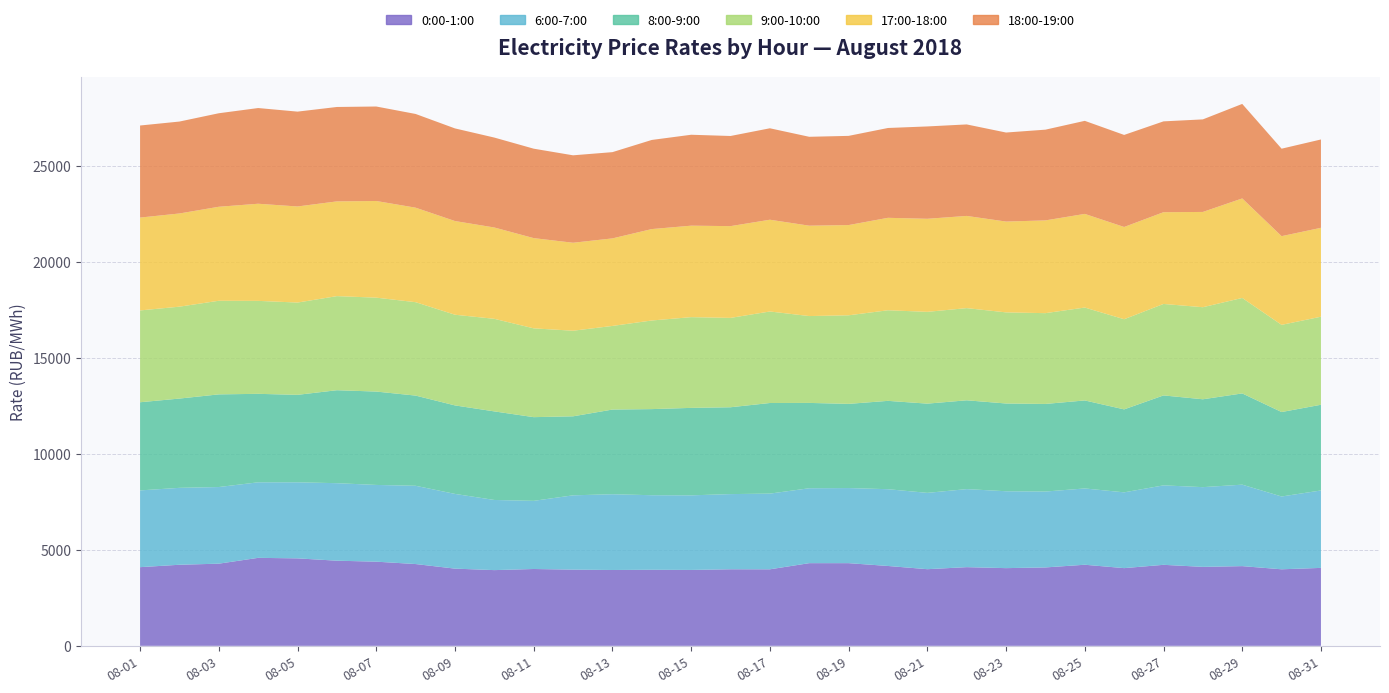

Reading right to left, list all the values displayed in this chart.

0:00-1:00: 2018-08-31=4059.6	2018-08-30=3986.4	2018-08-29=4151.6	2018-08-28=4112.7	2018-08-27=4219.4	2018-08-26=4047.4	2018-08-25=4223.8	2018-08-24=4083.2	2018-08-23=4046.9	2018-08-22=4097.9	2018-08-21=3992.1	2018-08-20=4159.4	2018-08-19=4306.2	2018-08-18=4306.0	2018-08-17=3985.3	2018-08-16=3987.3	2018-08-15=3953.2	2018-08-14=3961.5	2018-08-13=3950.1	2018-08-12=3968.8	2018-08-11=4002.0	2018-08-10=3943.5	2018-08-09=4021.0	2018-08-08=4259.9	2018-08-07=4383.6	2018-08-06=4434.3	2018-08-05=4555.5	2018-08-04=4582.7	2018-08-03=4279.1	2018-08-02=4223.1	2018-08-01=4097.5
6:00-7:00: 2018-08-31=4033.1	2018-08-30=3791.7	2018-08-29=4243.0	2018-08-28=4152.3	2018-08-27=4138.2	2018-08-26=3947.2	2018-08-25=3973.1	2018-08-24=3952.8	2018-08-23=4004.9	2018-08-22=4065.0	2018-08-21=3975.0	2018-08-20=3998.6	2018-08-19=3911.7	2018-08-18=3902.2	2018-08-17=3942.8	2018-08-16=3915.7	2018-08-15=3885.0	2018-08-14=3883.4	2018-08-13=3945.6	2018-08-12=3870.4	2018-08-11=3549.4	2018-08-10=3653.6	2018-08-09=3891.9	2018-08-08=4076.3	2018-08-07=3996.5	2018-08-06=4037.1	2018-08-05=3961.7	2018-08-04=3934.3	2018-08-03=3991.8	2018-08-02=4005.5	2018-08-01=3998.0
8:00-9:00: 2018-08-31=4463.6	2018-08-30=4399.2	2018-08-29=4752.4	2018-08-28=4576.9	2018-08-27=4685.0	2018-08-26=4321.1	2018-08-25=4584.2	2018-08-24=4562.8	2018-08-23=4570.0	2018-08-22=4625.8	2018-08-21=4647.7	2018-08-20=4601.7	2018-08-19=4384.3	2018-08-18=4444.2	2018-08-17=4719.6	2018-08-16=4523.0	2018-08-15=4555.3	2018-08-14=4485.0	2018-08-13=4410.5	2018-08-12=4115.2	2018-08-11=4359.2	2018-08-10=4613.6	2018-08-09=4609.6	2018-08-08=4697.5	2018-08-07=4863.5	2018-08-06=4842.3	2018-08-05=4555.7	2018-08-04=4608.2	2018-08-03=4826.2	2018-08-02=4650.2	2018-08-01=4591.3
9:00-10:00: 2018-08-31=4585.9	2018-08-30=4539.9	2018-08-29=4972.1	2018-08-28=4794.6	2018-08-27=4764.2	2018-08-26=4694.7	2018-08-25=4838.1	2018-08-24=4728.2	2018-08-23=4745.6	2018-08-22=4800.6	2018-08-21=4780.8	2018-08-20=4718.1	2018-08-19=4612.8	2018-08-18=4523.6	2018-08-17=4766.1	2018-08-16=4654.1	2018-08-15=4725.1	2018-08-14=4615.0	2018-08-13=4355.3	2018-08-12=4457.8	2018-08-11=4624.8	2018-08-10=4821.2	2018-08-09=4722.4	2018-08-08=4865.1	2018-08-07=4890.8	2018-08-06=4900.3	2018-08-05=4806.1	2018-08-04=4841.9	2018-08-03=4875.3	2018-08-02=4786.1	2018-08-01=4782.2
17:00-18:00: 2018-08-31=4630.8	2018-08-30=4620.4	2018-08-29=5183.0	2018-08-28=4962.4	2018-08-27=4778.1	2018-08-26=4804.9	2018-08-25=4877.2	2018-08-24=4831.2	2018-08-23=4730.6	2018-08-22=4801.9	2018-08-21=4846.9	2018-08-20=4815.1	2018-08-19=4700.0	2018-08-18=4707.1	2018-08-17=4779.5	2018-08-16=4779.4	2018-08-15=4765.3	2018-08-14=4761.6	2018-08-13=4559.6	2018-08-12=4582.1	2018-08-11=4699.9	2018-08-10=4756.9	2018-08-09=4879.9	2018-08-08=4921.9	2018-08-07=5034.6	2018-08-06=4934.4	2018-08-05=5004.7	2018-08-04=5058.9	2018-08-03=4896.0	2018-08-02=4853.6	2018-08-01=4836.3
18:00-19:00: 2018-08-31=4600.6	2018-08-30=4555.6	2018-08-29=4923.1	2018-08-28=4820.8	2018-08-27=4731.4	2018-08-26=4794.6	2018-08-25=4847.3	2018-08-24=4726.0	2018-08-23=4637.2	2018-08-22=4765.8	2018-08-21=4809.8	2018-08-20=4678.7	2018-08-19=4645.7	2018-08-18=4629.7	2018-08-17=4763.1	2018-08-16=4694.9	2018-08-15=4735.4	2018-08-14=4642.2	2018-08-13=4492.4	2018-08-12=4554.1	2018-08-11=4658.4	2018-08-10=4683.9	2018-08-09=4824.8	2018-08-08=4881.3	2018-08-07=4921.4	2018-08-06=4917.6	2018-08-05=4940.2	2018-08-04=4984.7	2018-08-03=4870.6	2018-08-02=4788.2	2018-08-01=4795.3